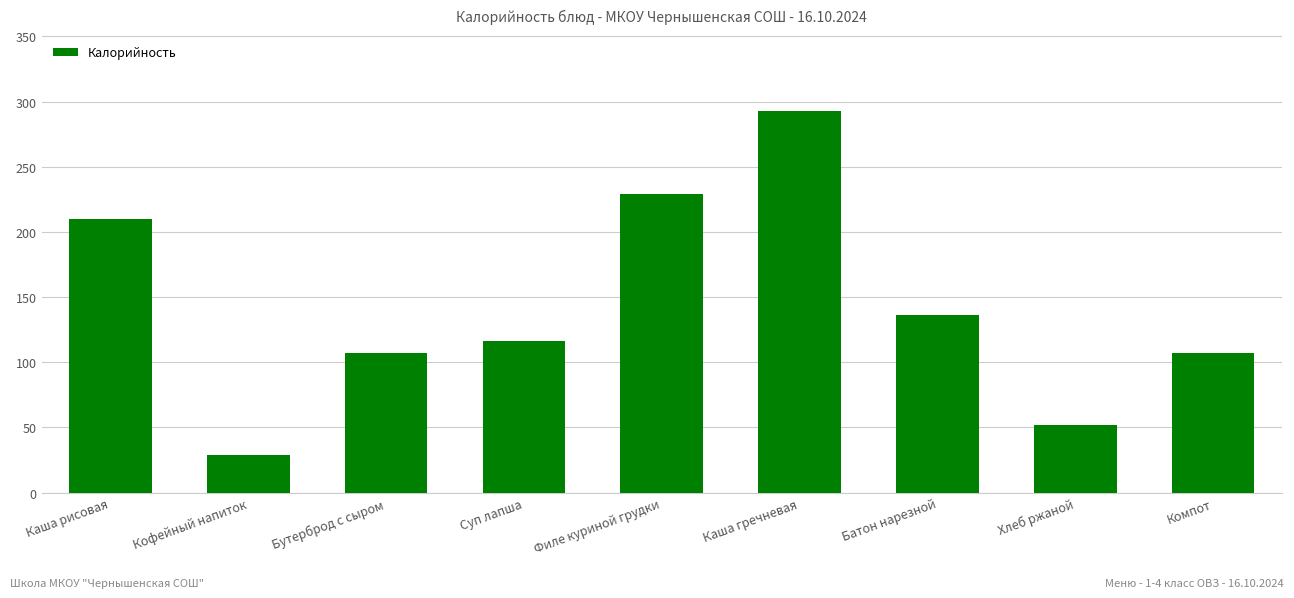

Approximately how many times larger is the value at Суп лапша compared to Кофейный напиток?

4.0